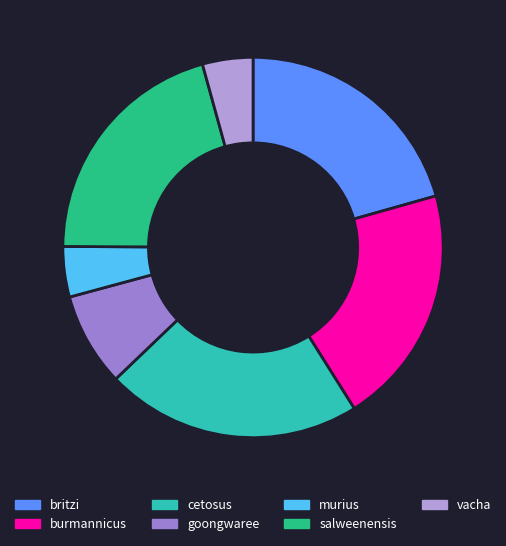

How many slices are in this pie chart?

7